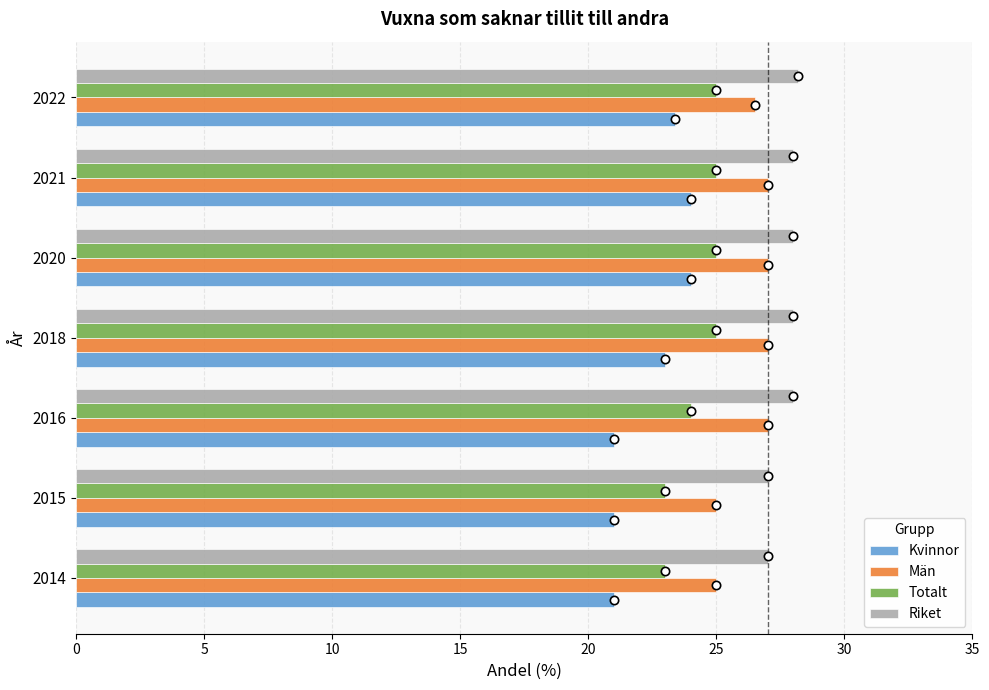

What is the total value across all series at 2020?

104.0